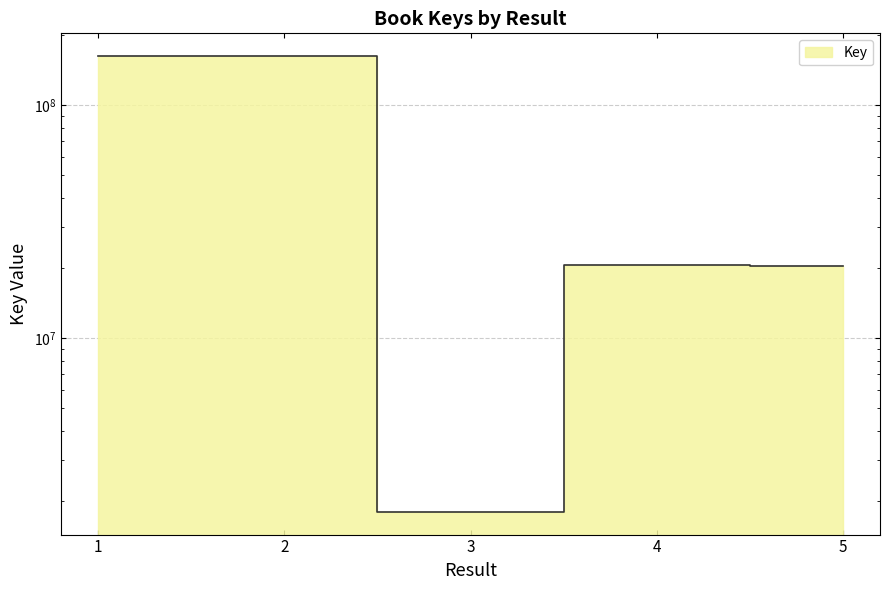

What is the change in value from 1 to 4?

-141321914